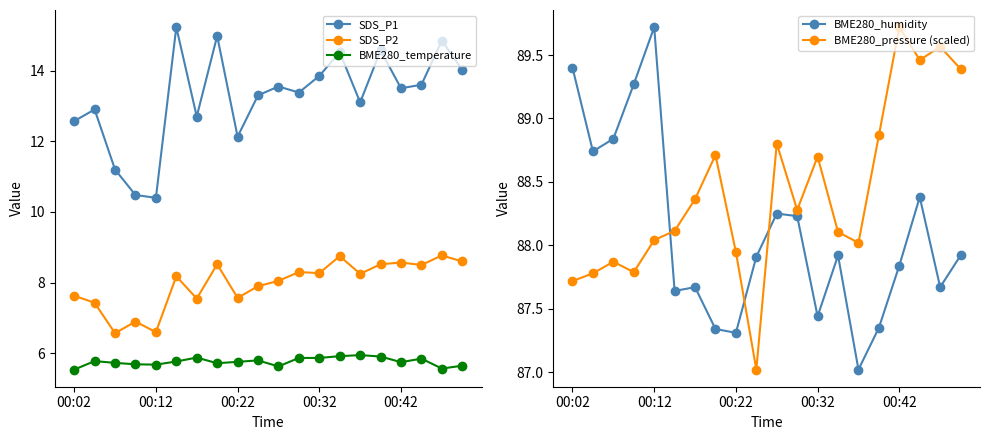

At which category is the sum across all series the highest?

18